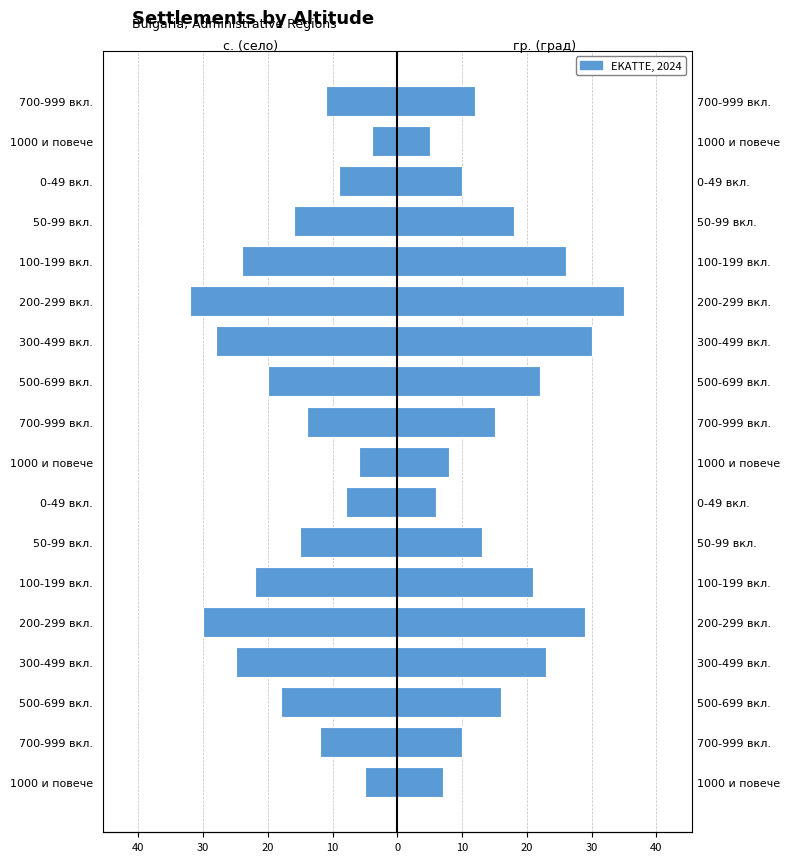

Does the chart contain stacked bars?

No